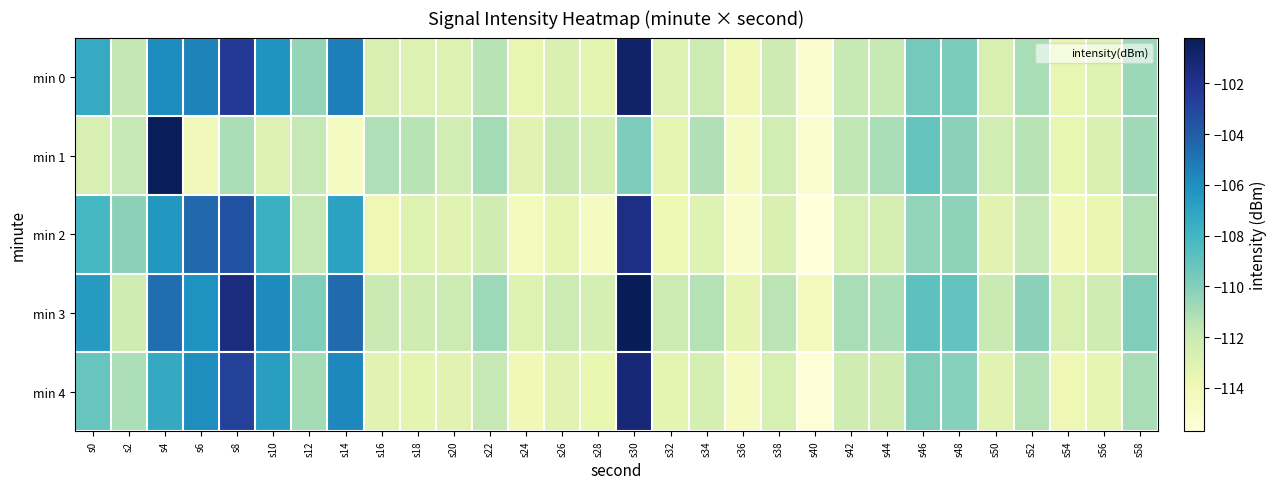

How many distinct data groups are displayed?

5